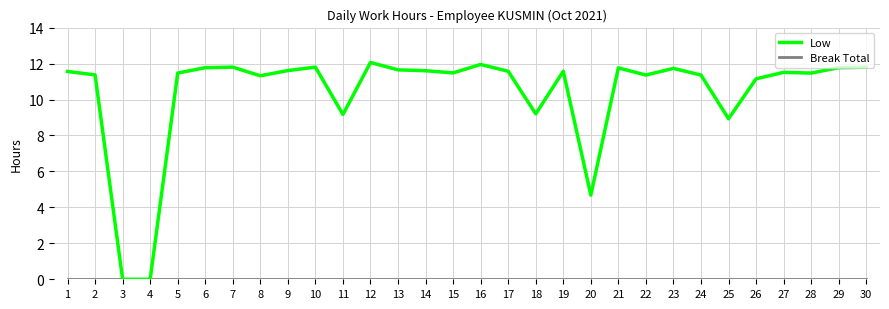

What is the maximum value shown in the chart?

12.1